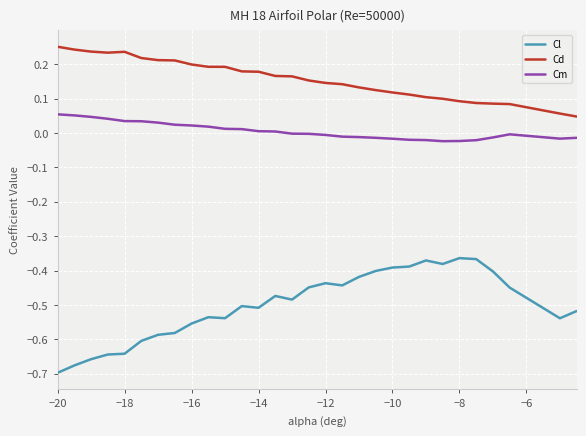

True or false: Cd and Cl cross at least once.

False